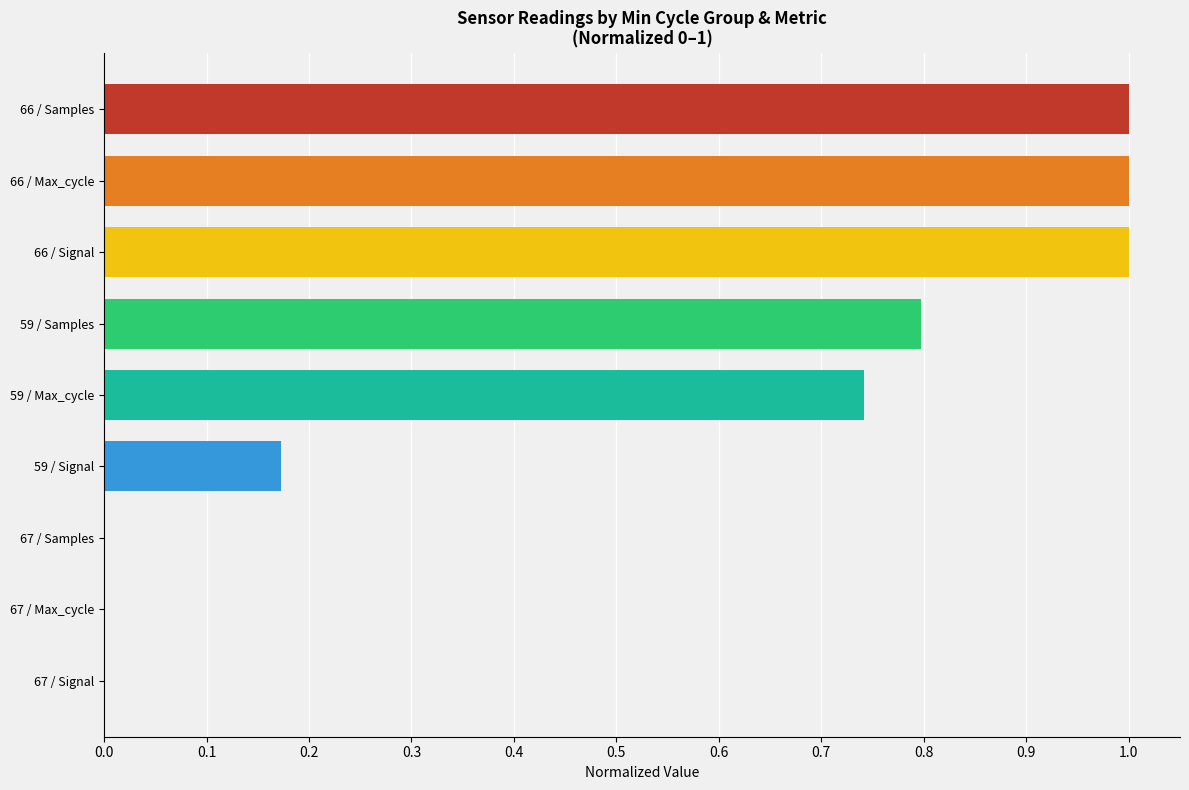

Approximately how many times larger is the value at 66 / Samples compared to 66 / Signal?

1.0